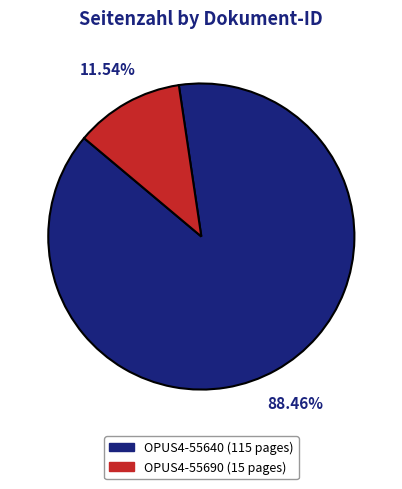

To the nearest percent, what is the difference between the OPUS4-55640 and OPUS4-55690 slice percentages?

77%